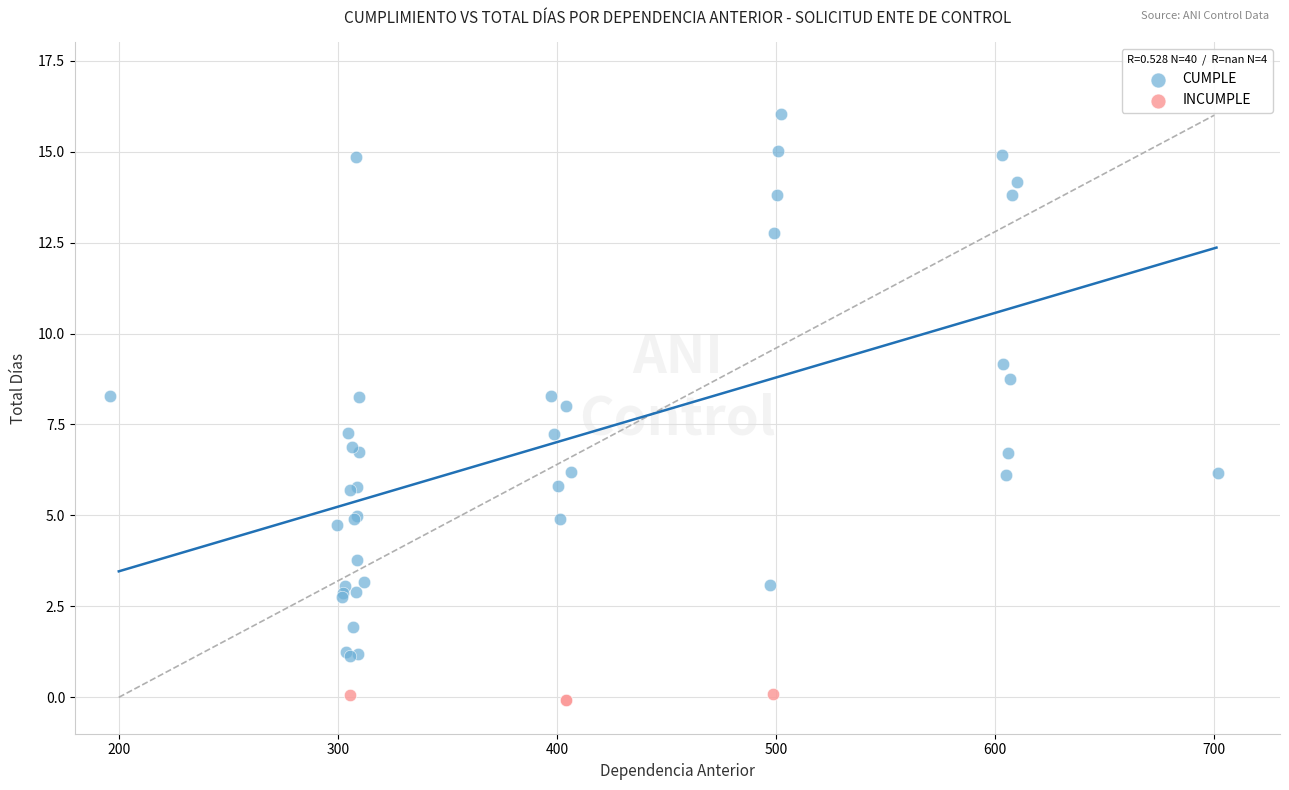

Which series has the largest Y range (max minus min)?

CUMPLE